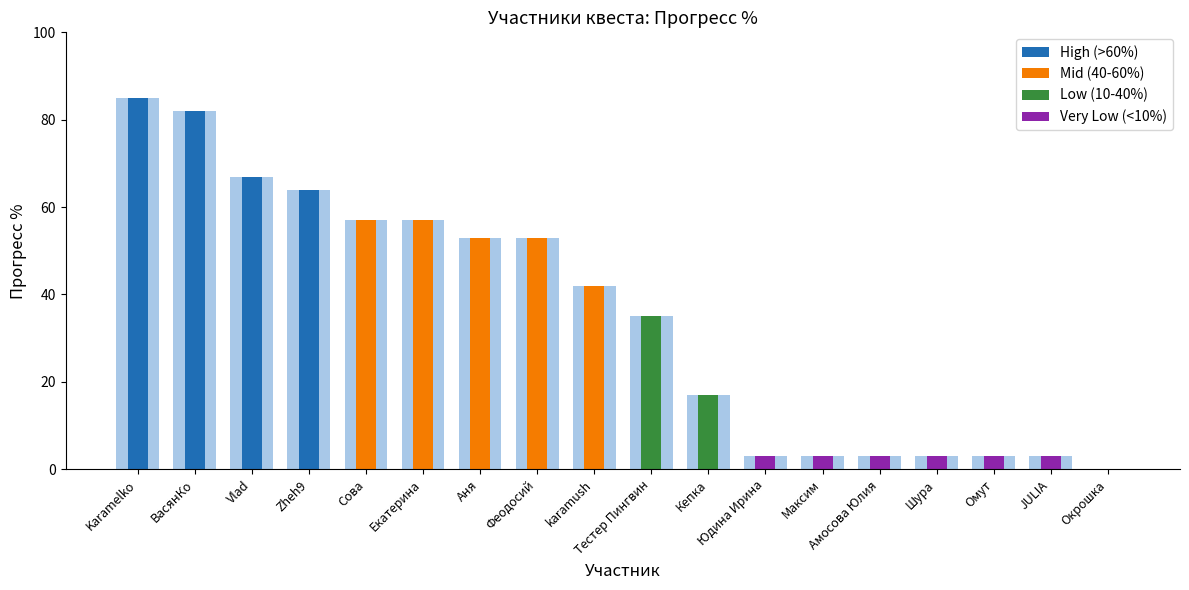

At Екатерина, list the series in order from largest to smallest.

Mid (40-60%), High (>60%), Low (10-40%), Very Low (<10%)